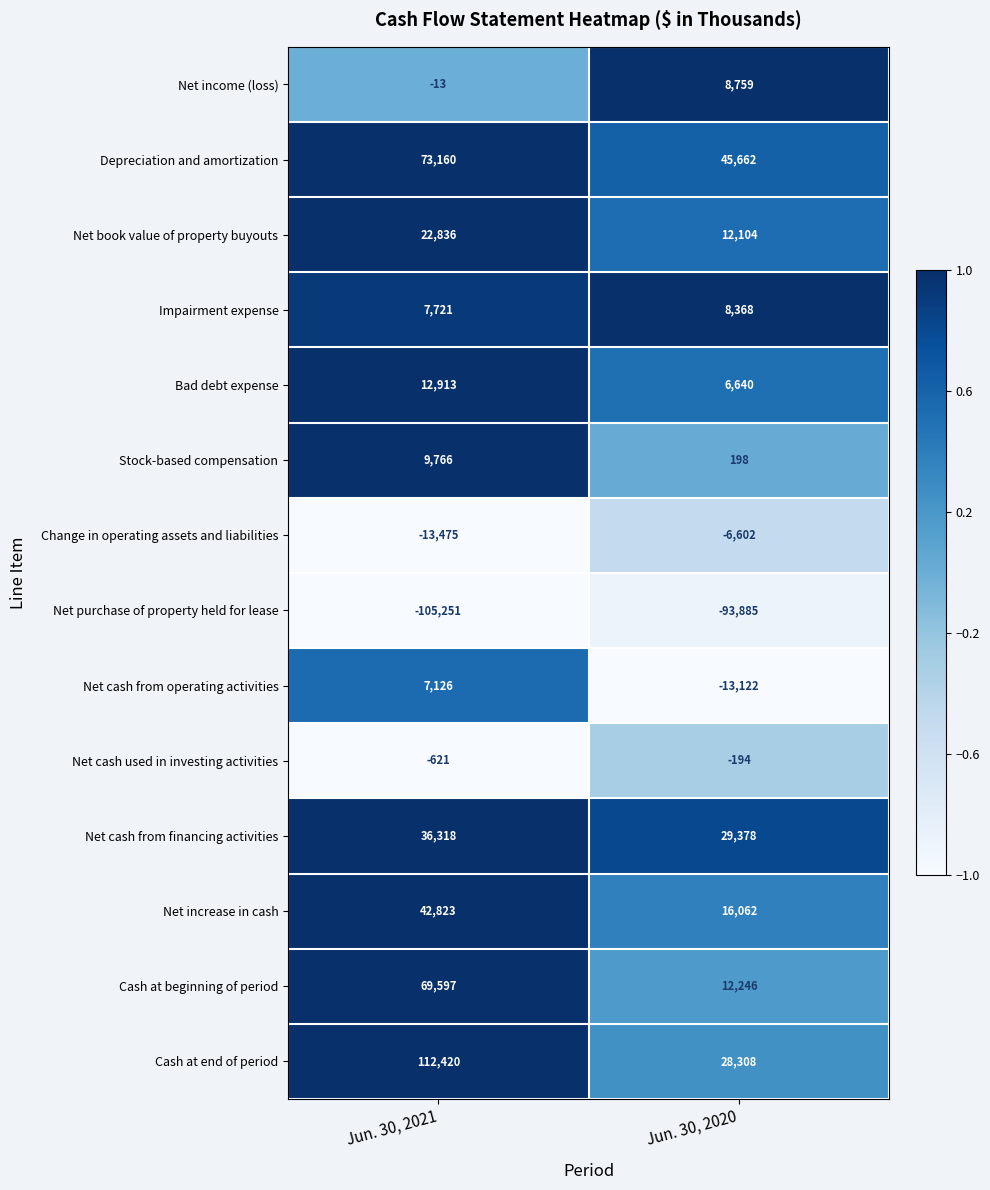

What is the smallest value displayed?

-105251